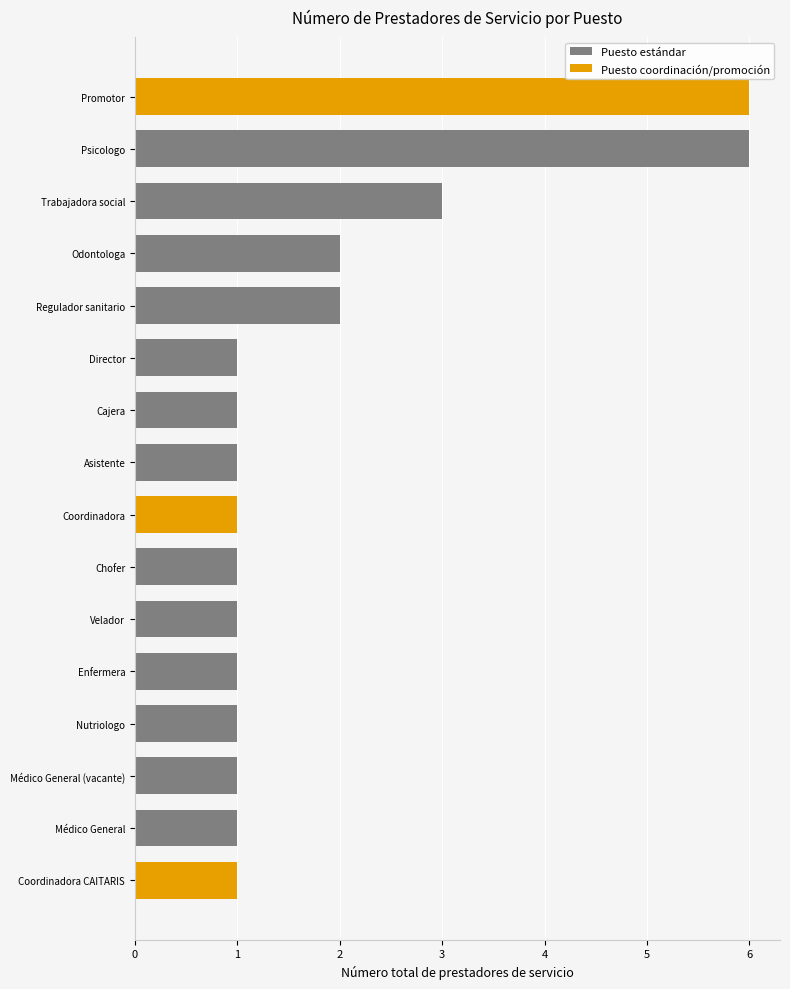

Is it true that the value at Coordinadora is 1?

True